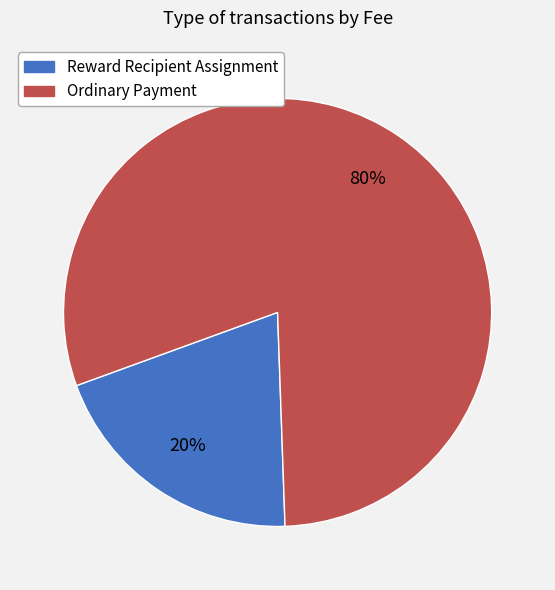

Rank the categories by value from highest to lowest.

Ordinary Payment, Reward Recipient Assignment